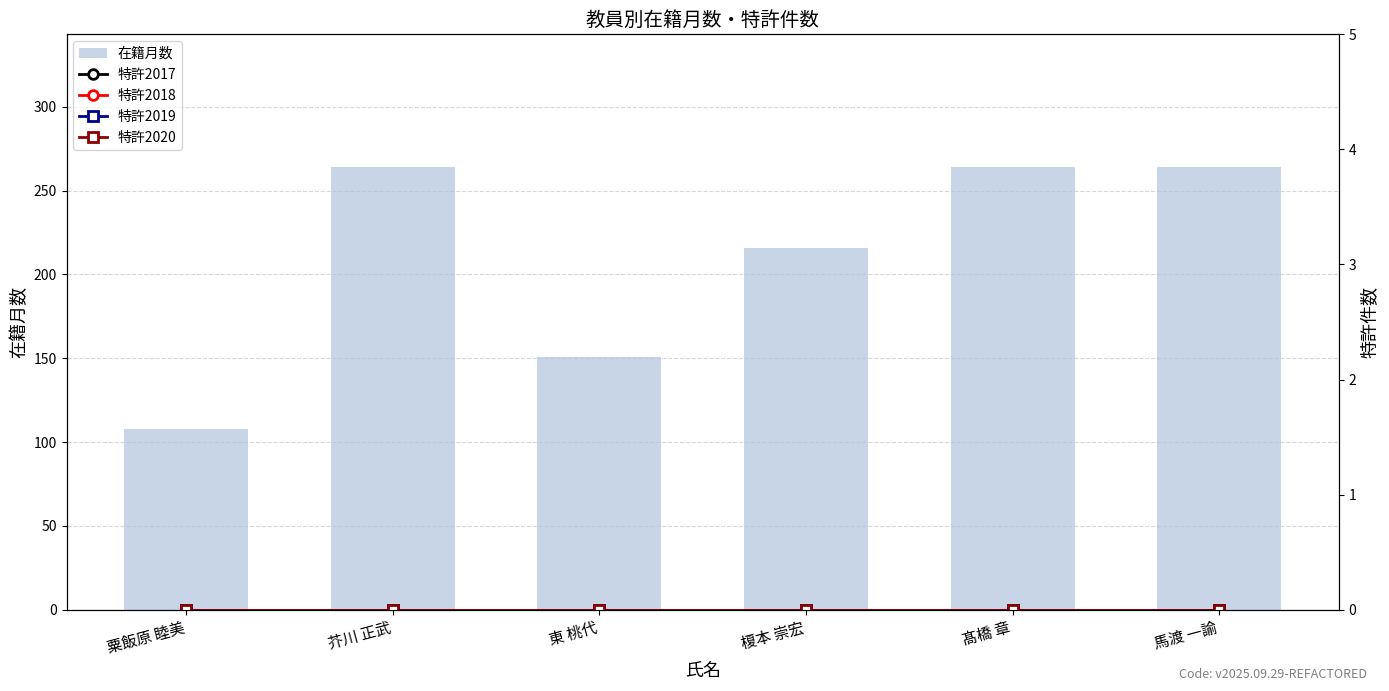

How many groups of bars are there?

6